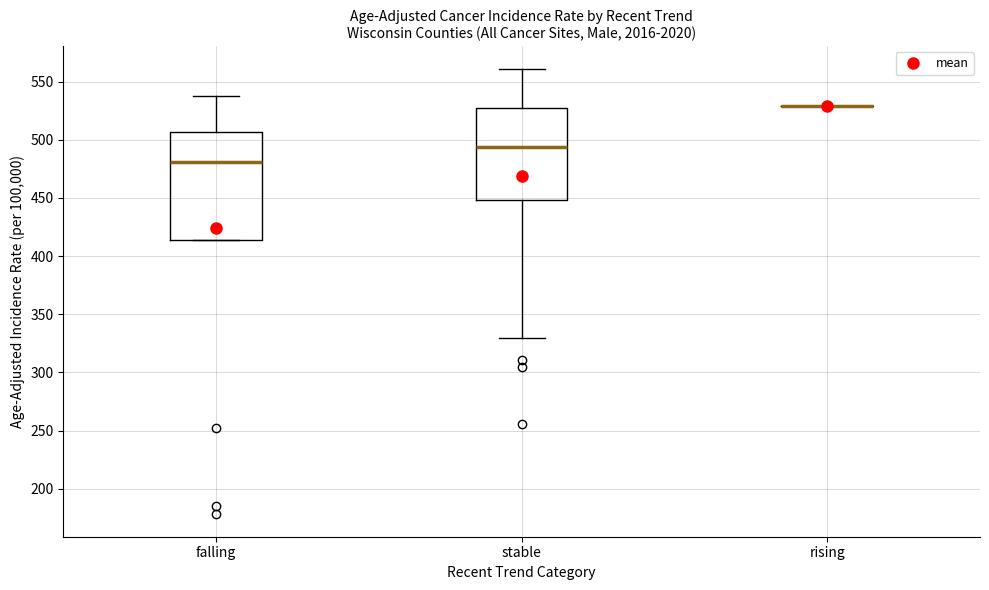

Comparing the boxes themselves (not the whiskers), which one is the tallest?

falling